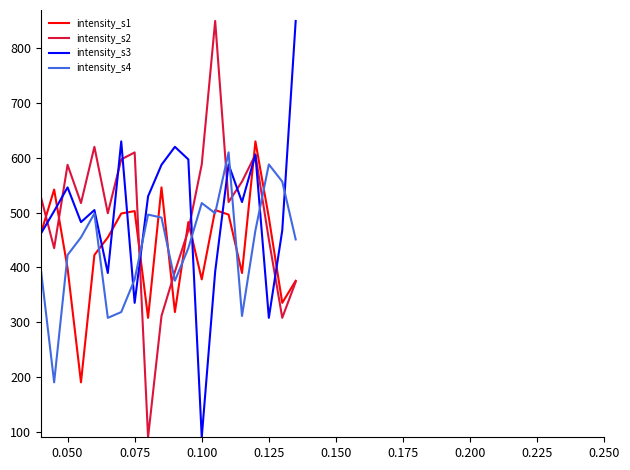

What is the maximum value shown in the chart?

850.0